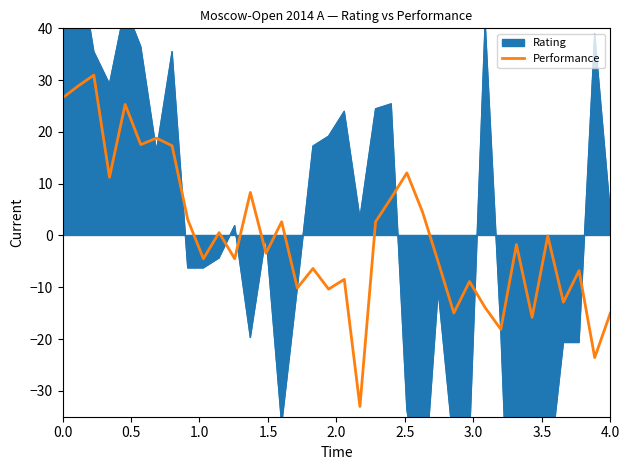

True or false: Performance has a value of 26.6 at 0.0.

True